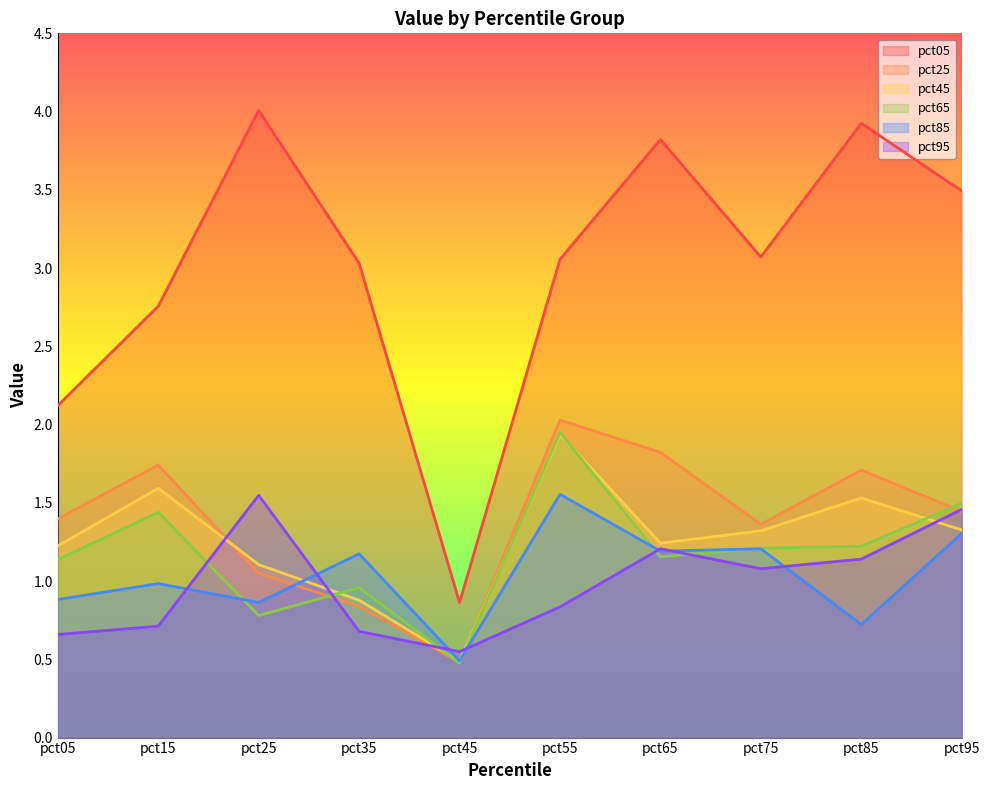

At which label does pct65 first exceed 1?

pct05